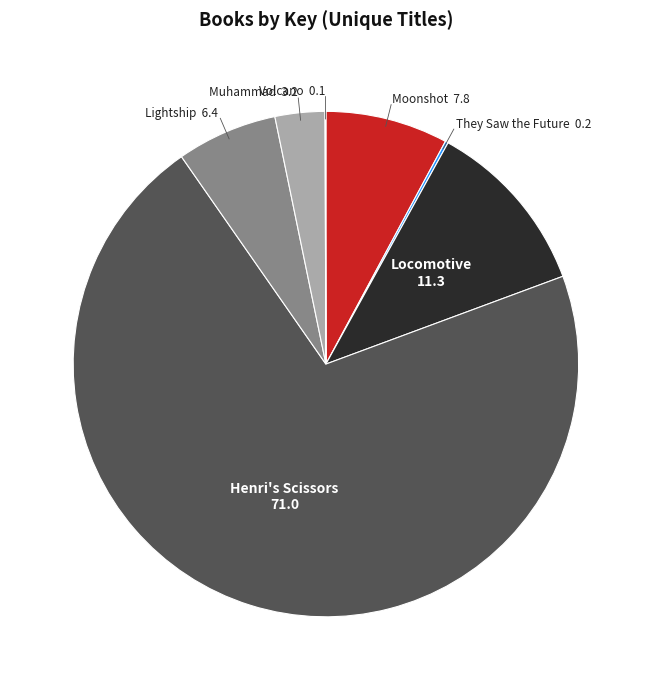

Which slice represents more than half of the pie?

Henri's Scissors